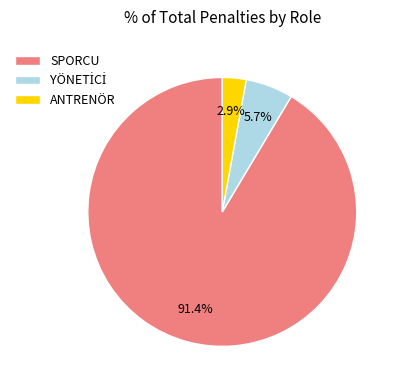

Which slice is the largest?

SPORCU